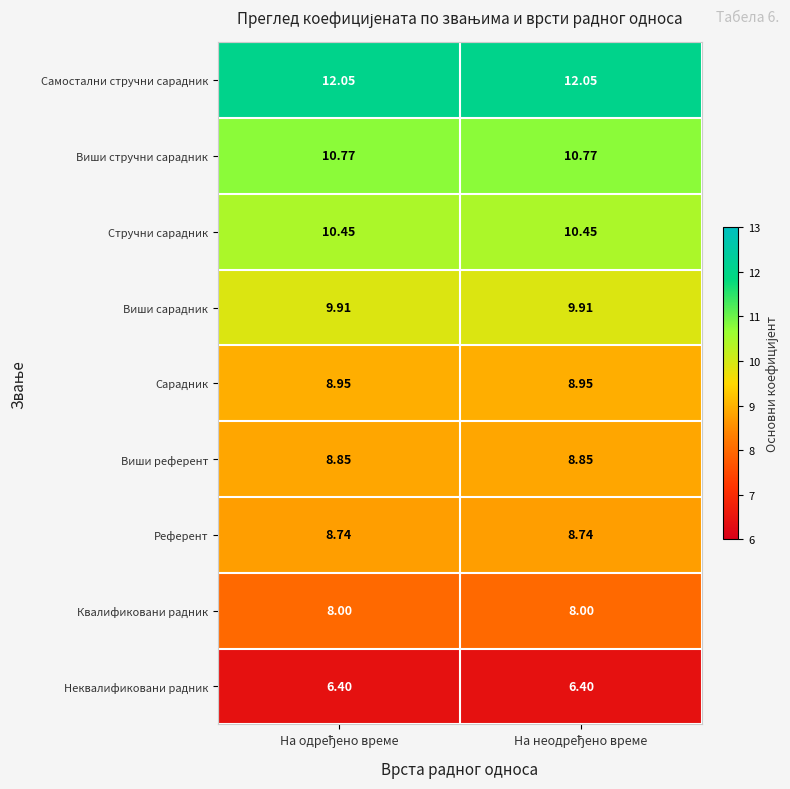

List the series in order of their peak value, lowest first.

Неквалификовани радник, Квалификовани радник, Референт, Виши референт, Сарадник, Виши сарадник, Стручни сарадник, Виши стручни сарадник, Самостални стручни сарадник